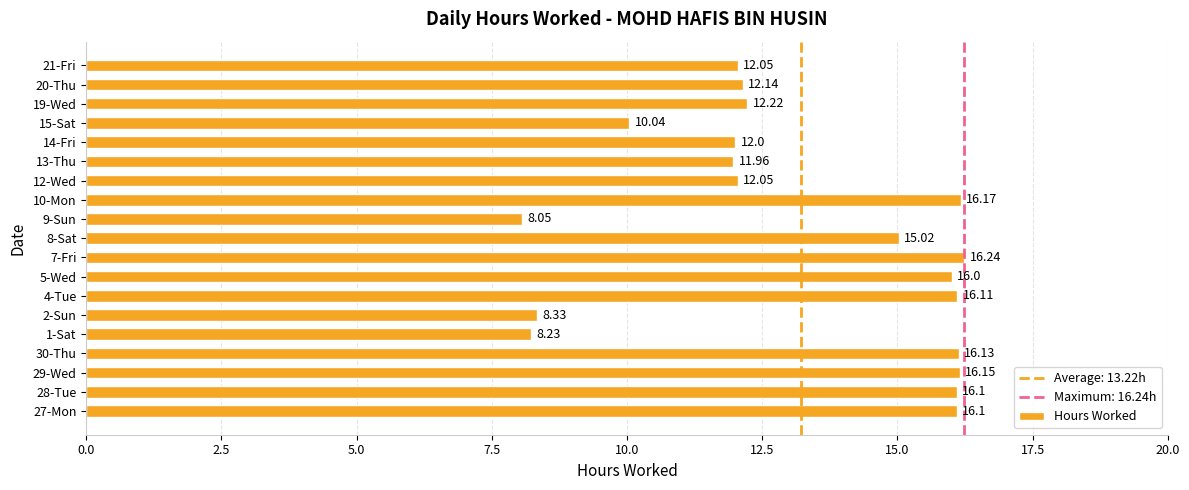

How many data points are less than 12?

5